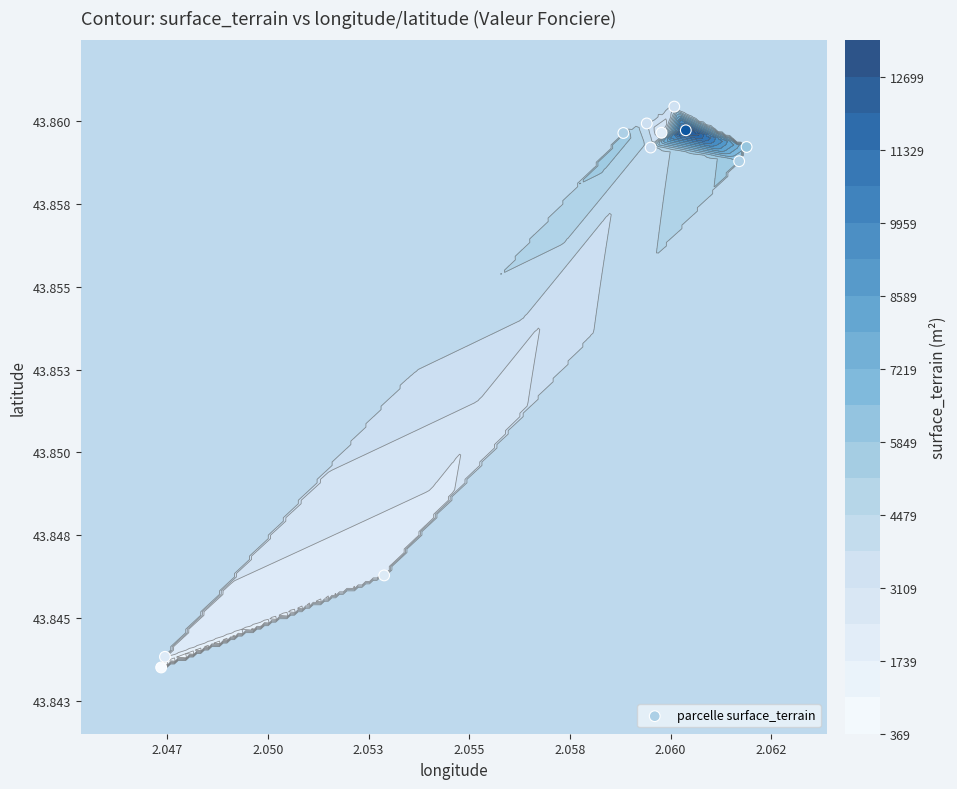

Reading right to left, what are all the values shown in this chart?

43.8	43.8	43.8	43.9	43.9	43.9	43.9	43.9	43.9	43.9	43.9